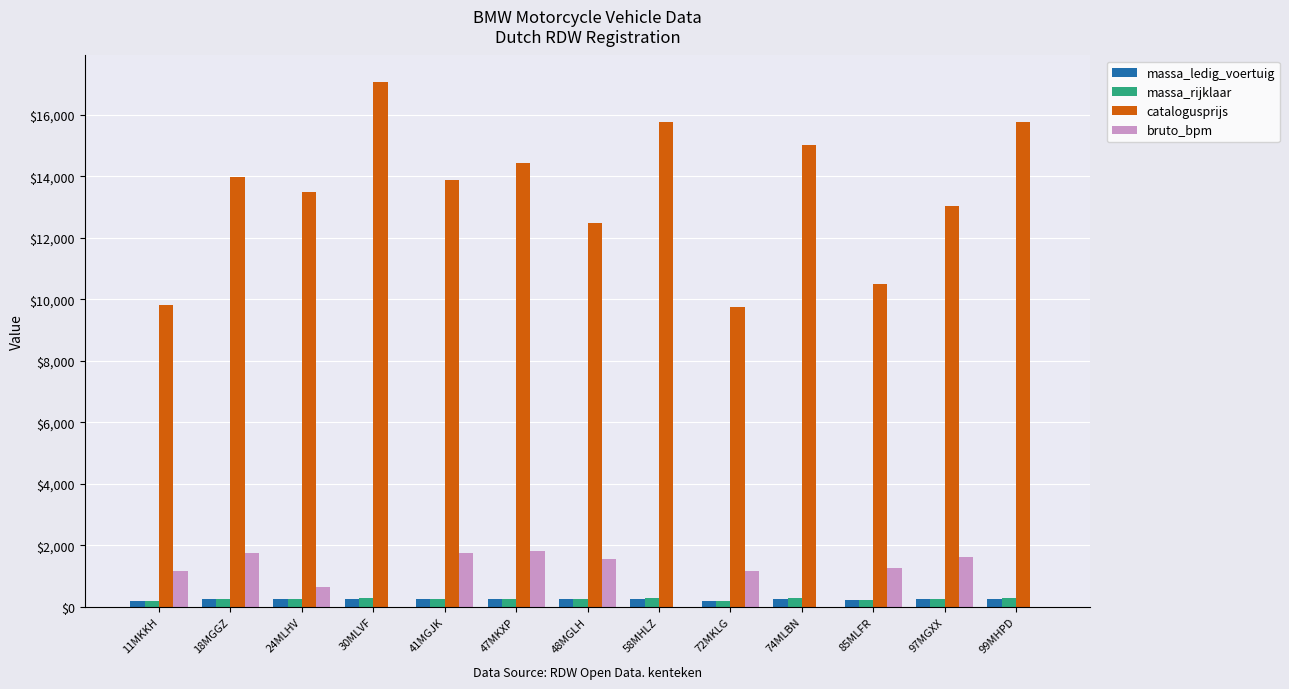

What is the sum of all massa_rijklaar values?

3275